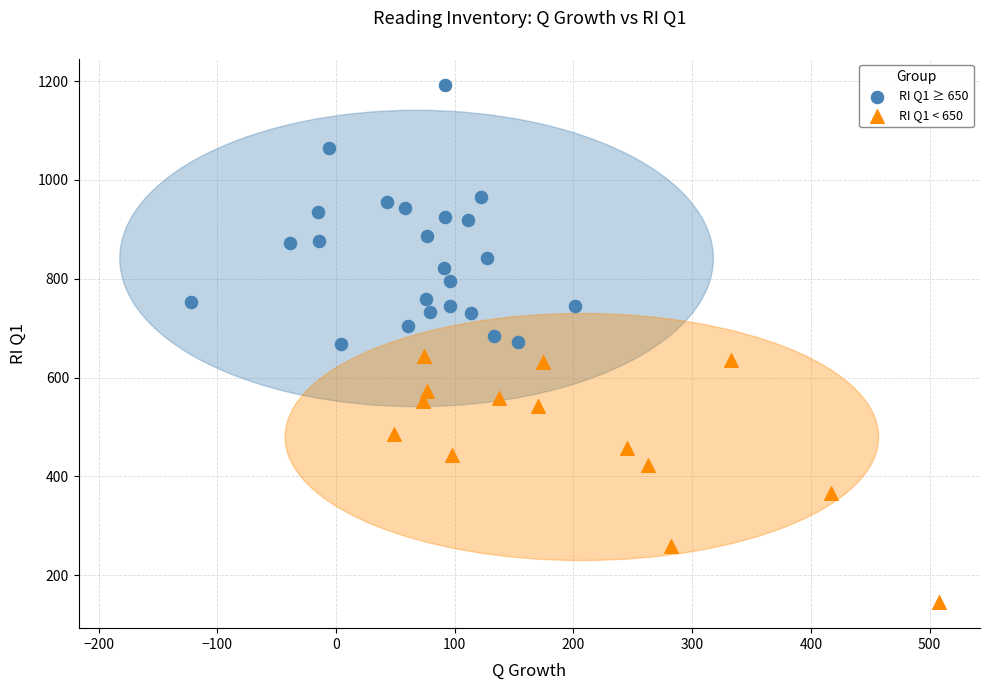

Which series contains the highest Y value?

RI Q1 ≥ 650